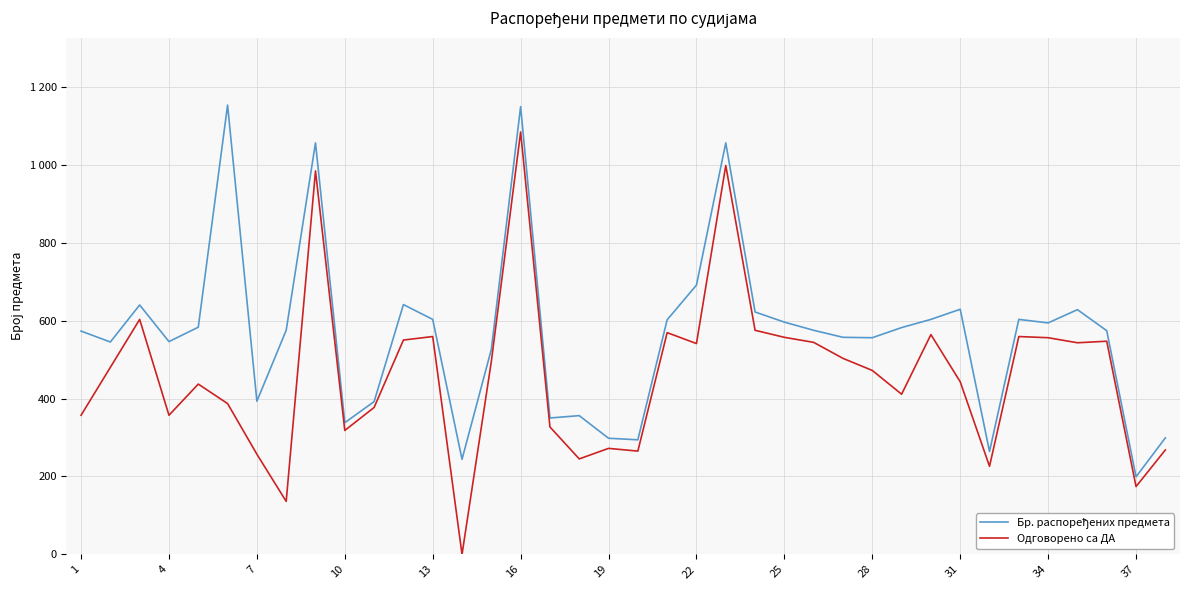

True or false: Одговорено са ДА and Бр. распоређених предмета cross at least once.

False